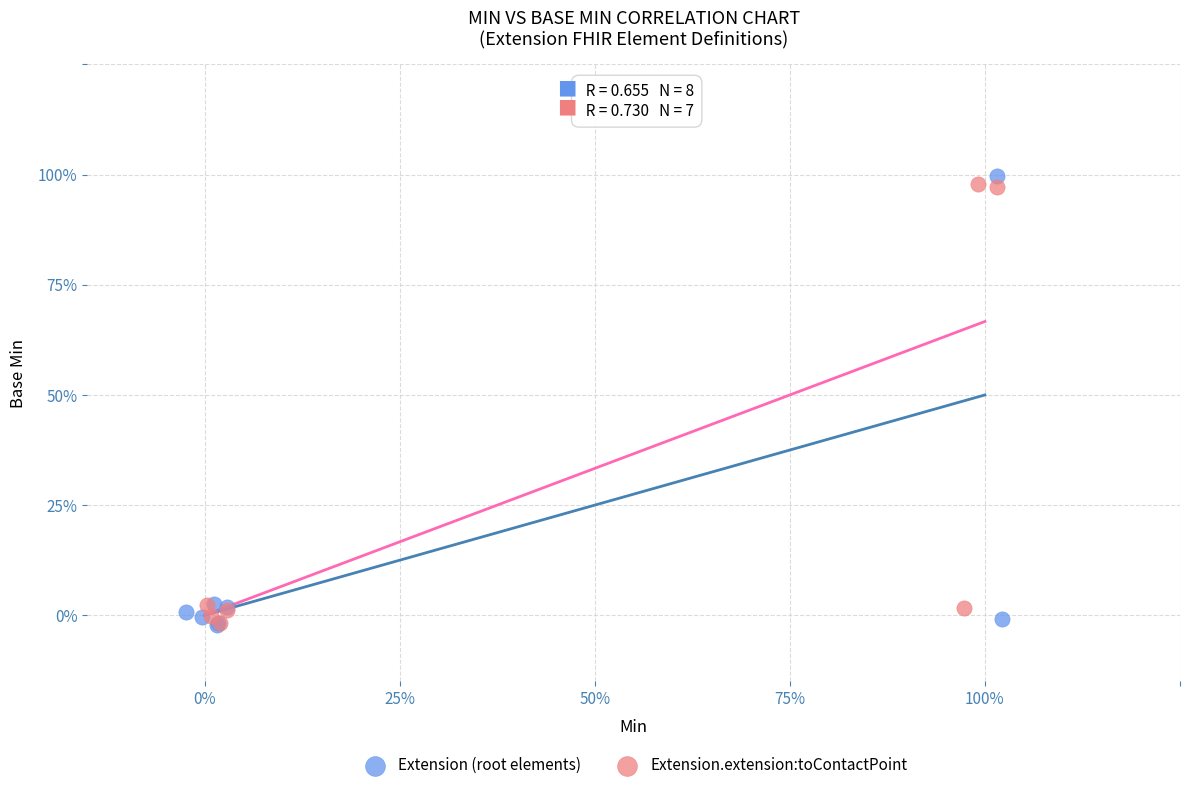

What are all the series names shown in the legend?

Extension (root elements), Extension.extension:toContactPoint